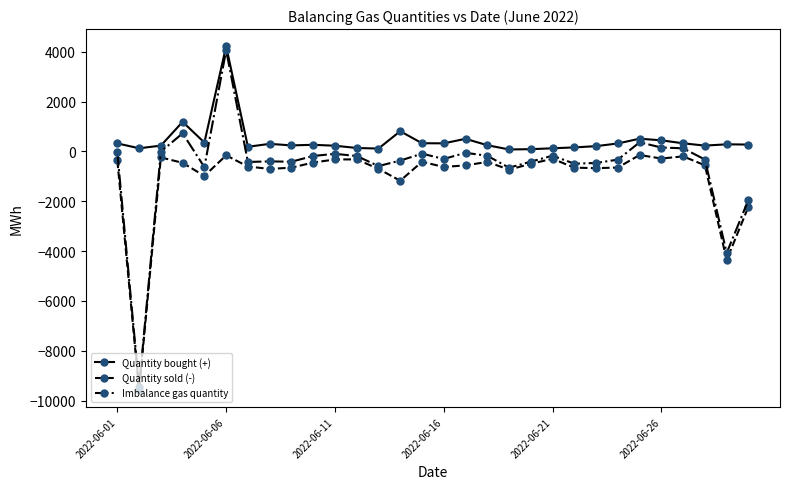

In Quantity sold (-), how many points are lower than both neighbors (excluding endpoints)?

9